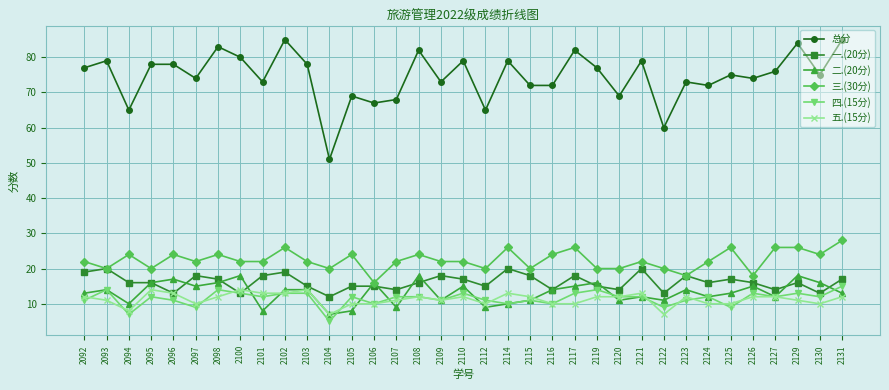

How many lines are shown in the chart?

6